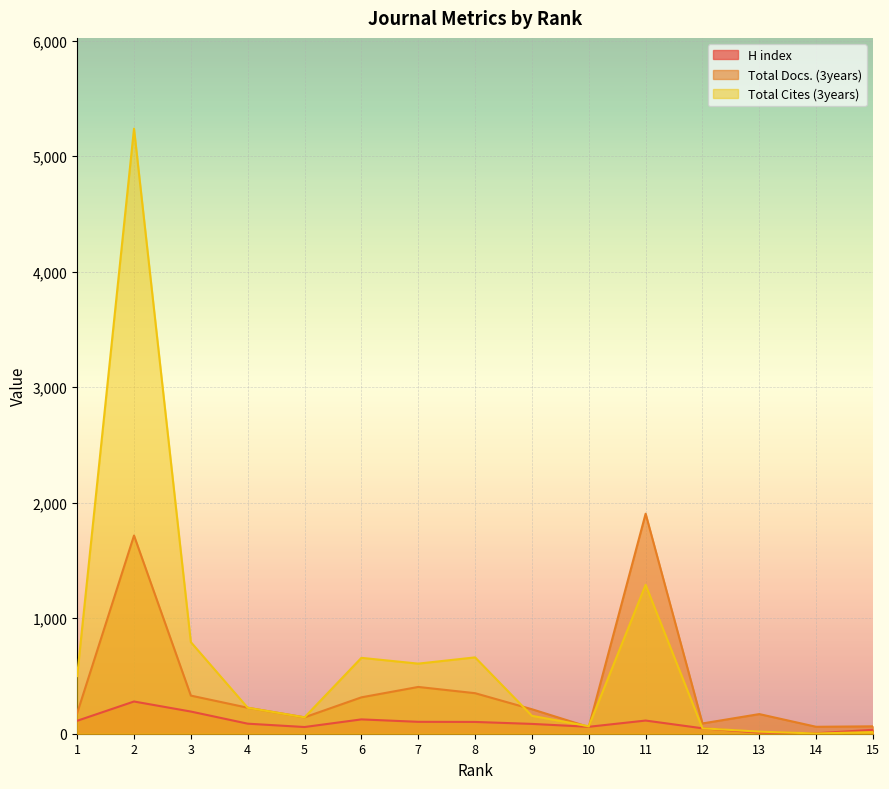

True or false: Total Cites (3years) and H index cross at least once.

True